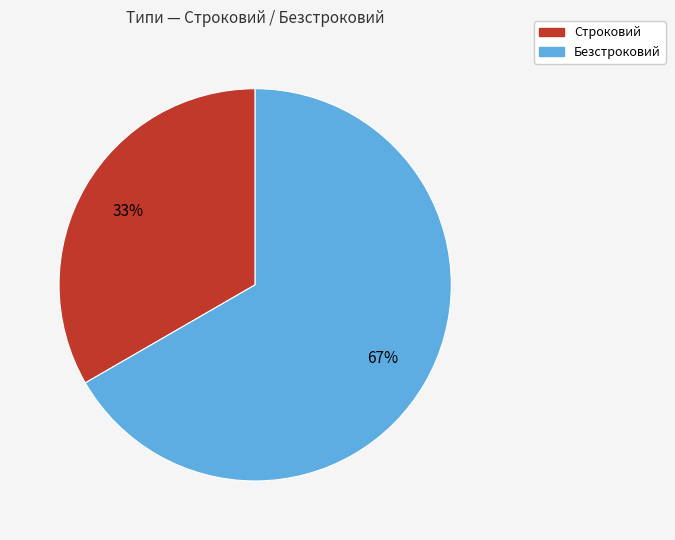

Which slice is the largest?

Безстроковий